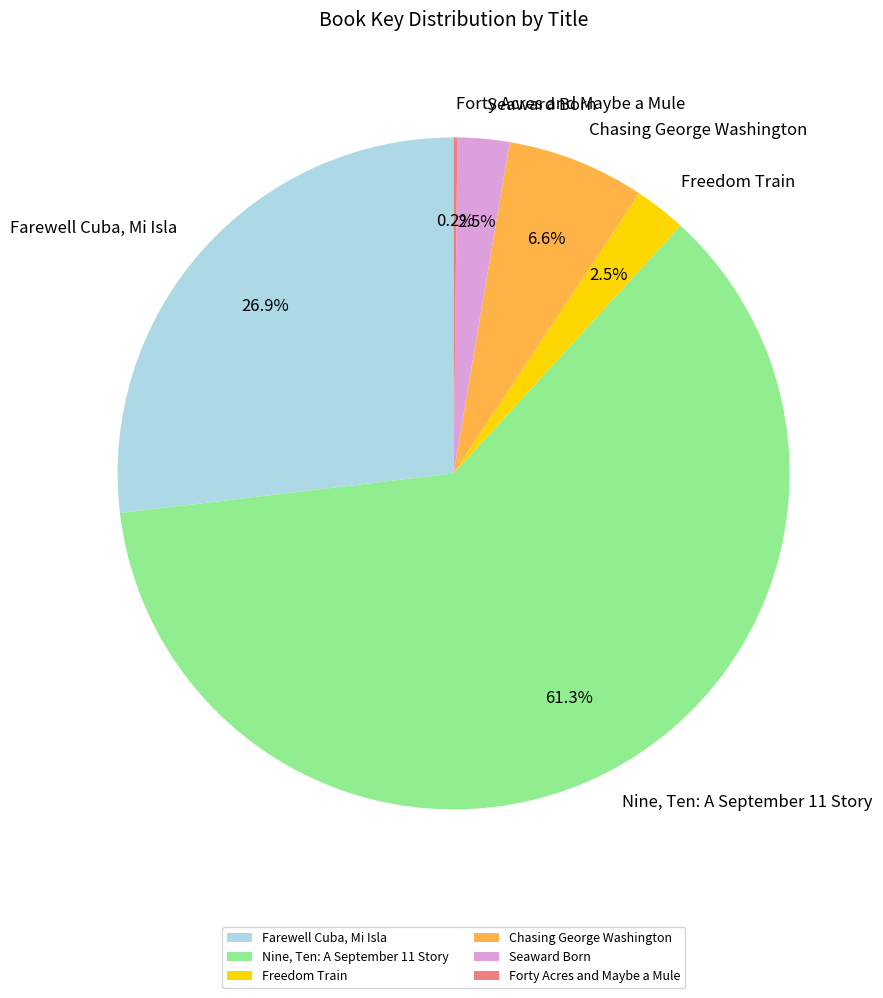

To the nearest percent, what is the difference between the largest and smallest slice percentages?

61%